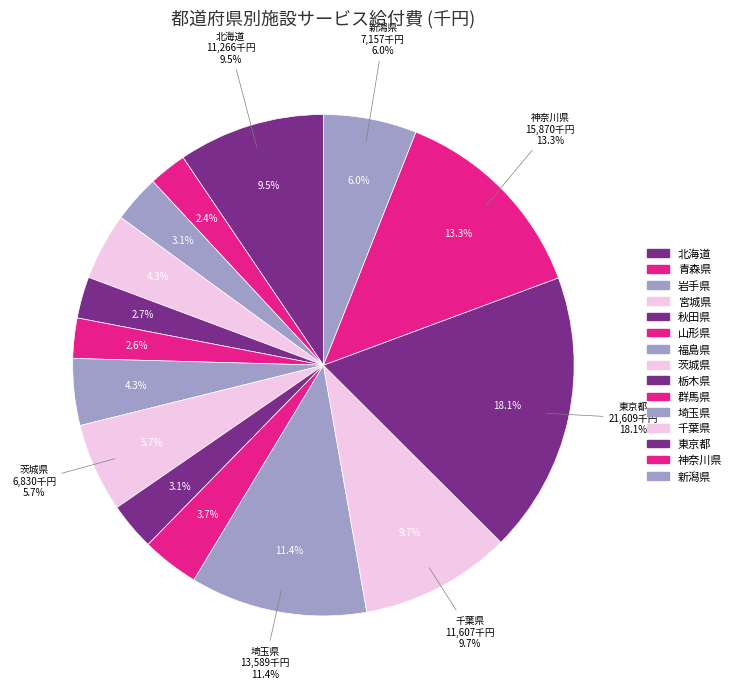

What is the largest slice in the pie chart?

東京都